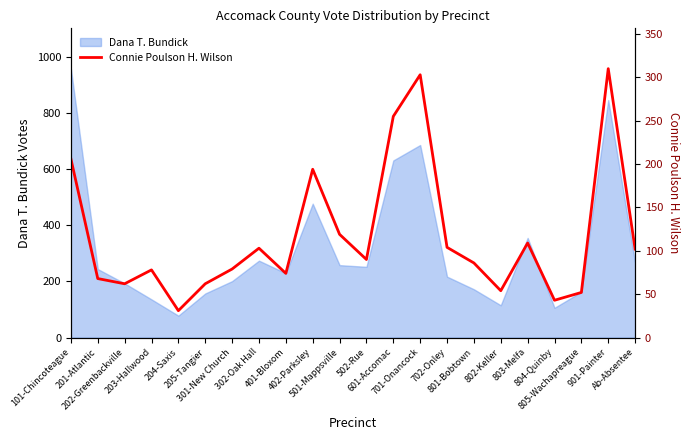

What is the sum of all values?

2584